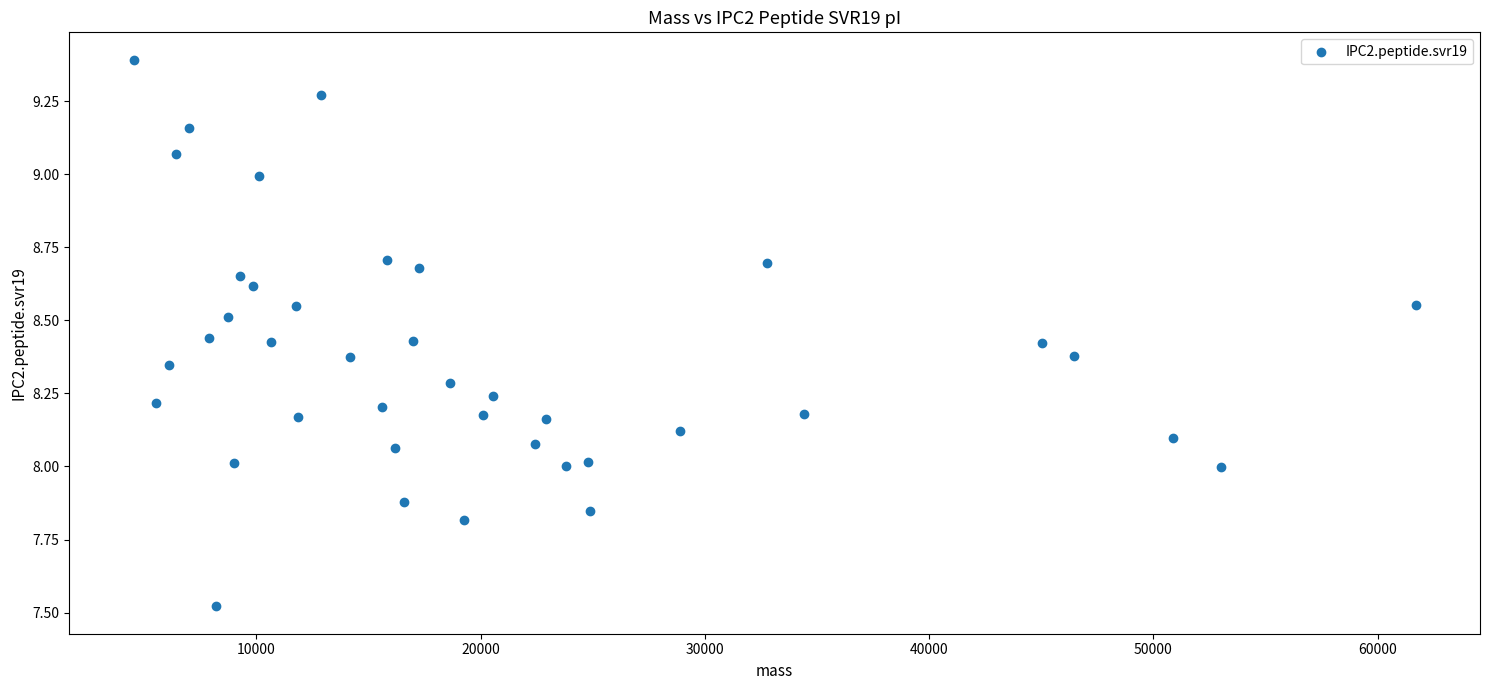

What is the range of X values (max minus min)?

57184.0